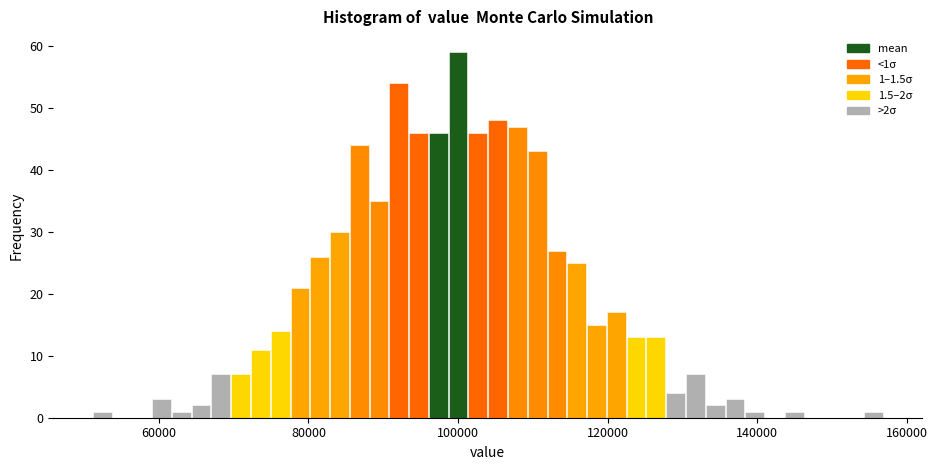

Read against the x-axis, roughly where is the centre of the tallest bar?

100000